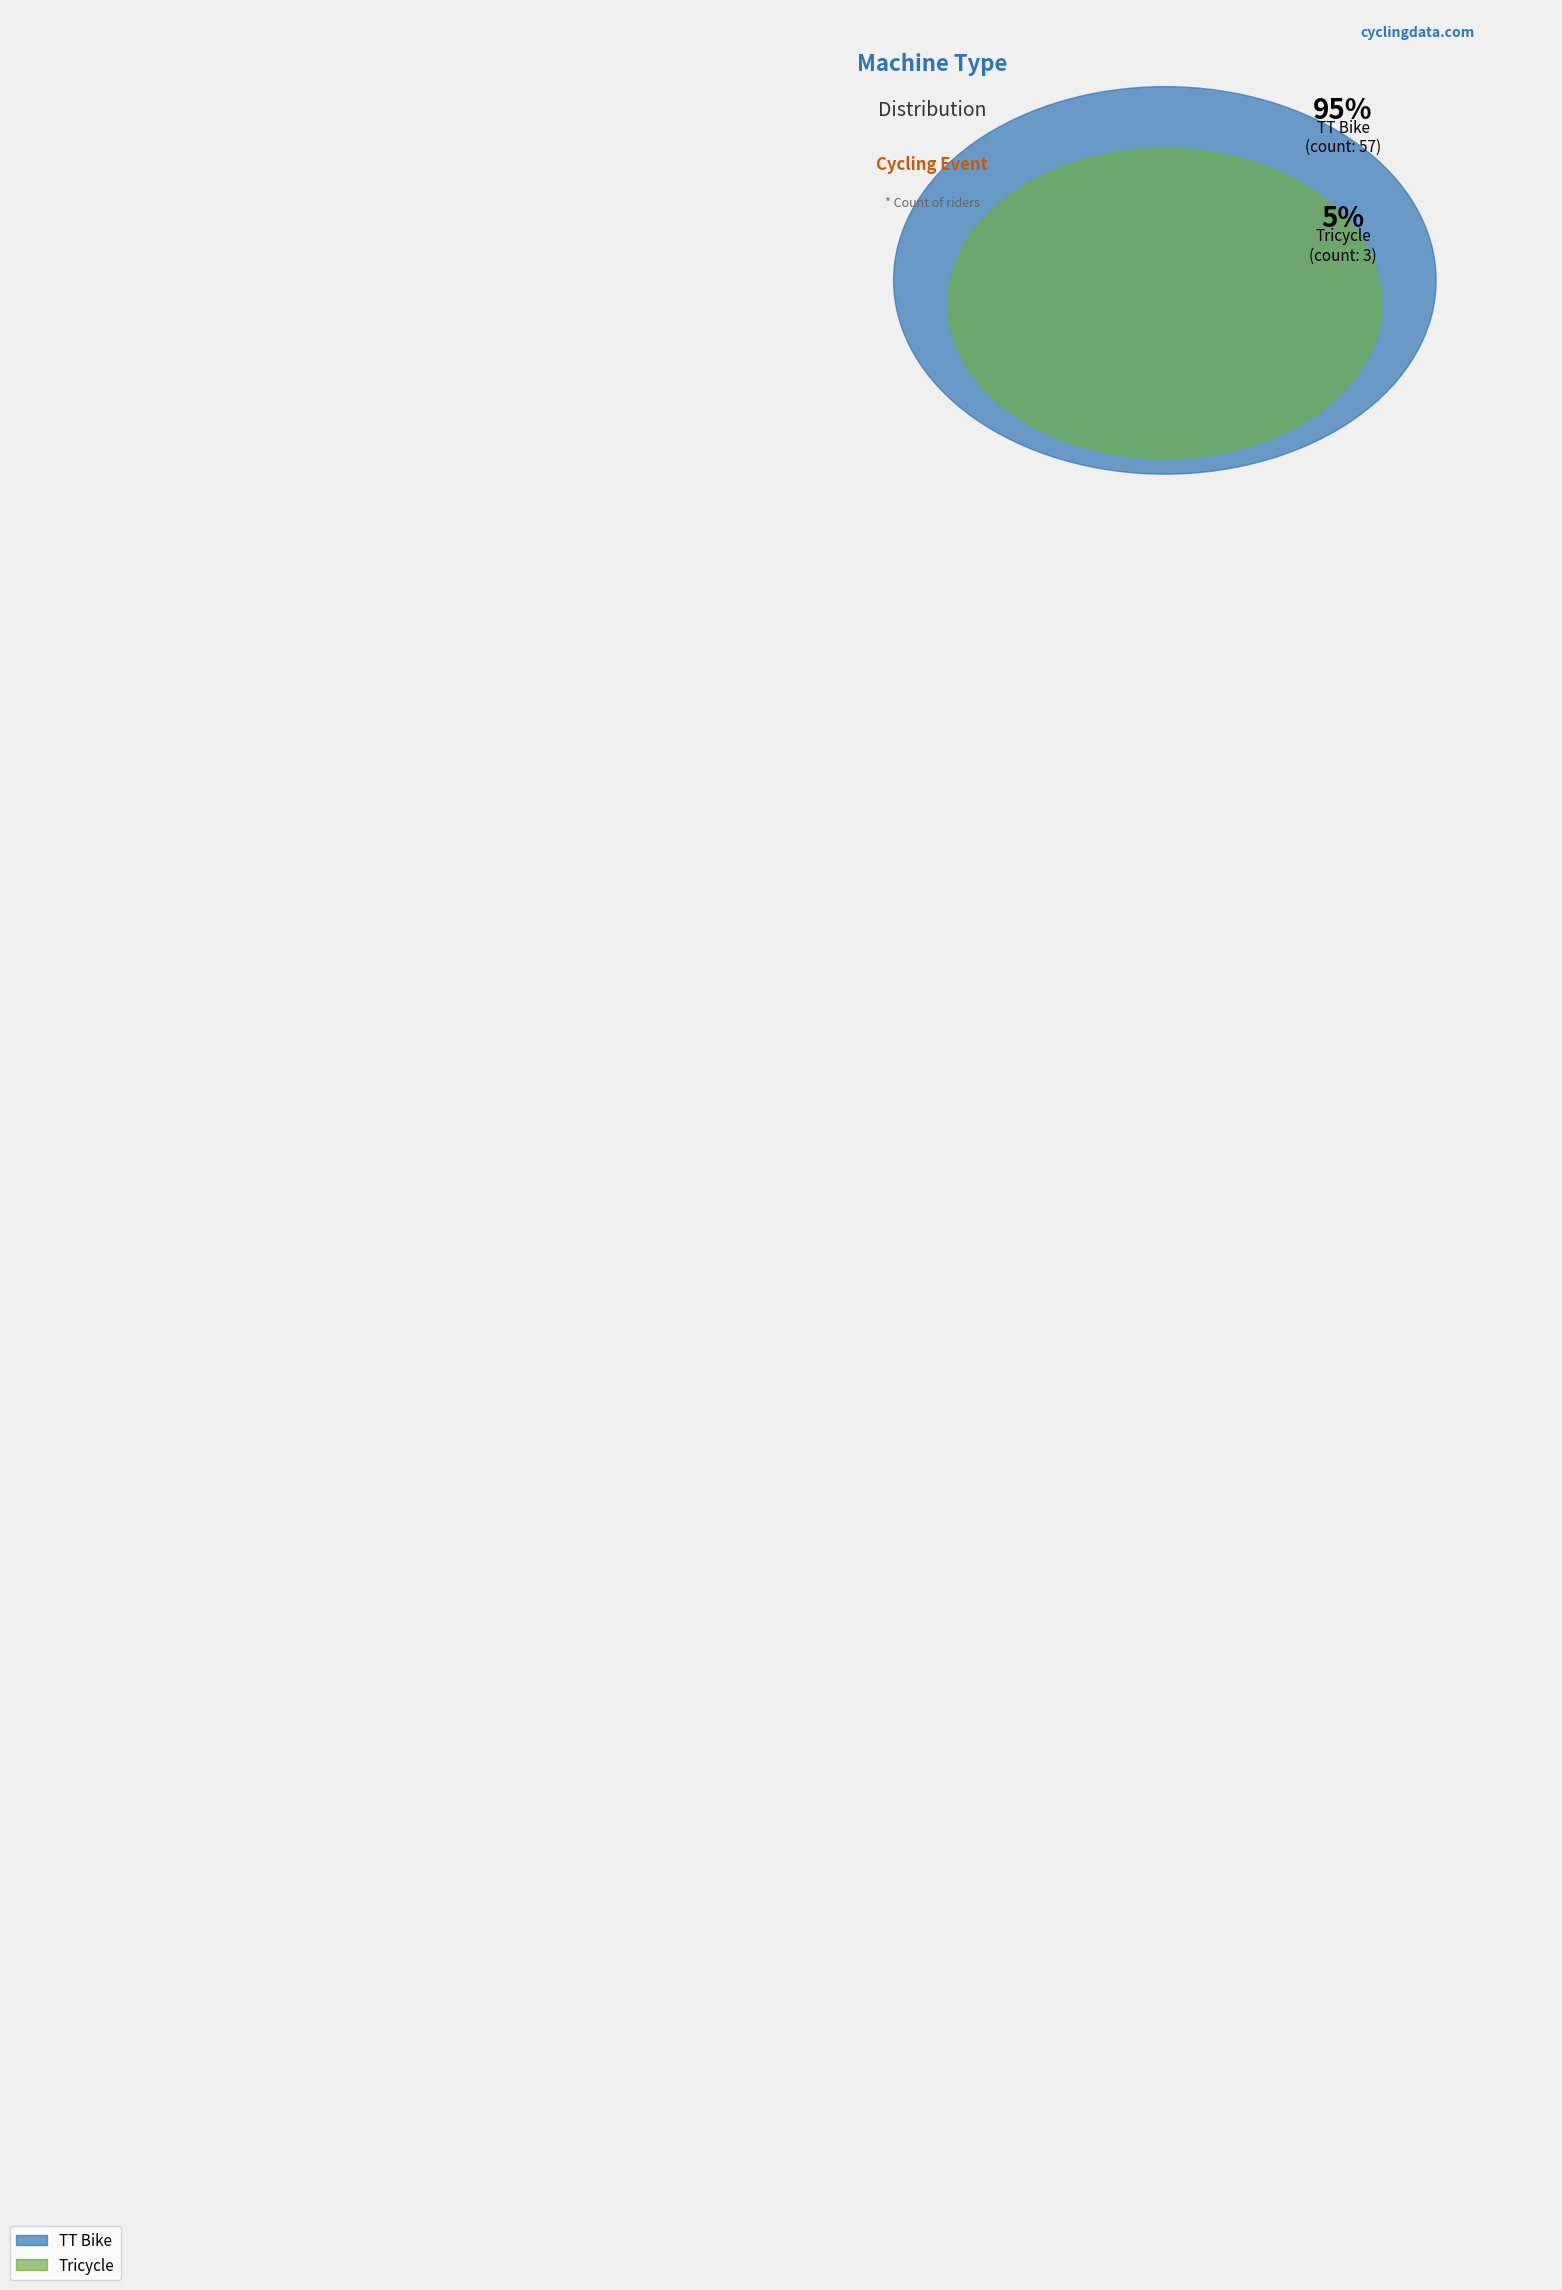

What percentage is the Tricycle slice, to the nearest percent?

5%